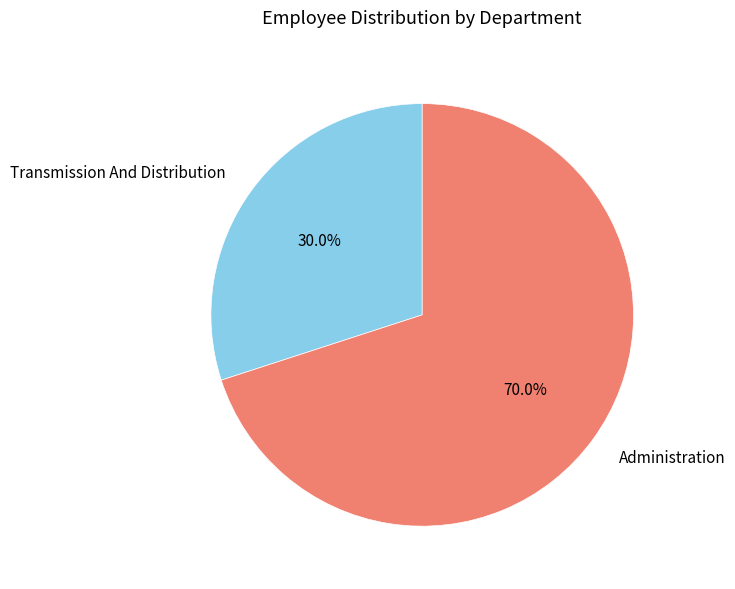

To the nearest percent, what is the difference between the Administration and Transmission And Distribution slice percentages?

40%